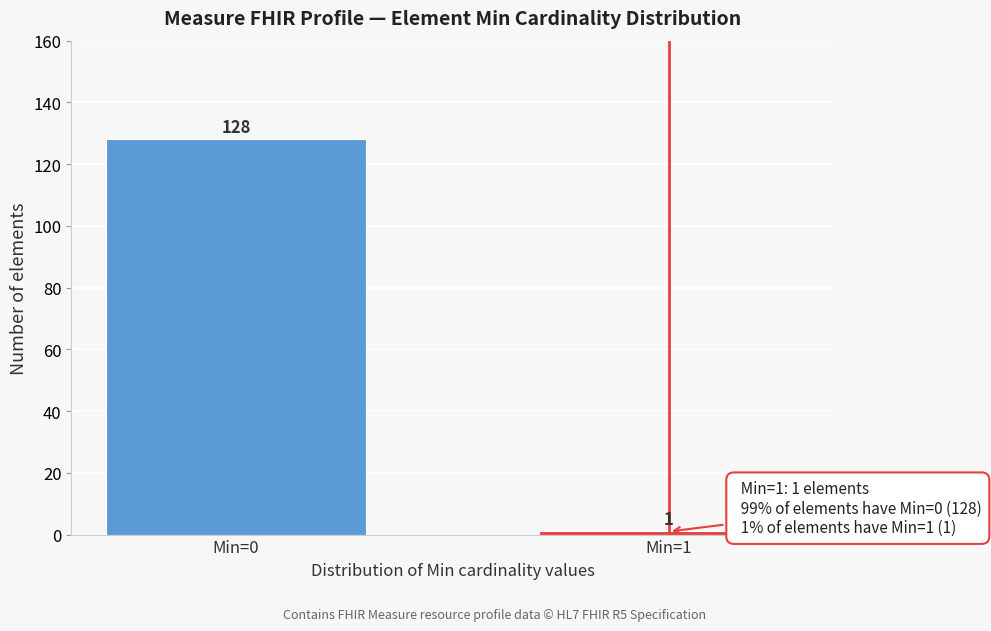

Reading left to right, transcribe all the data shown in this chart.

Min=0=128	Min=1=1